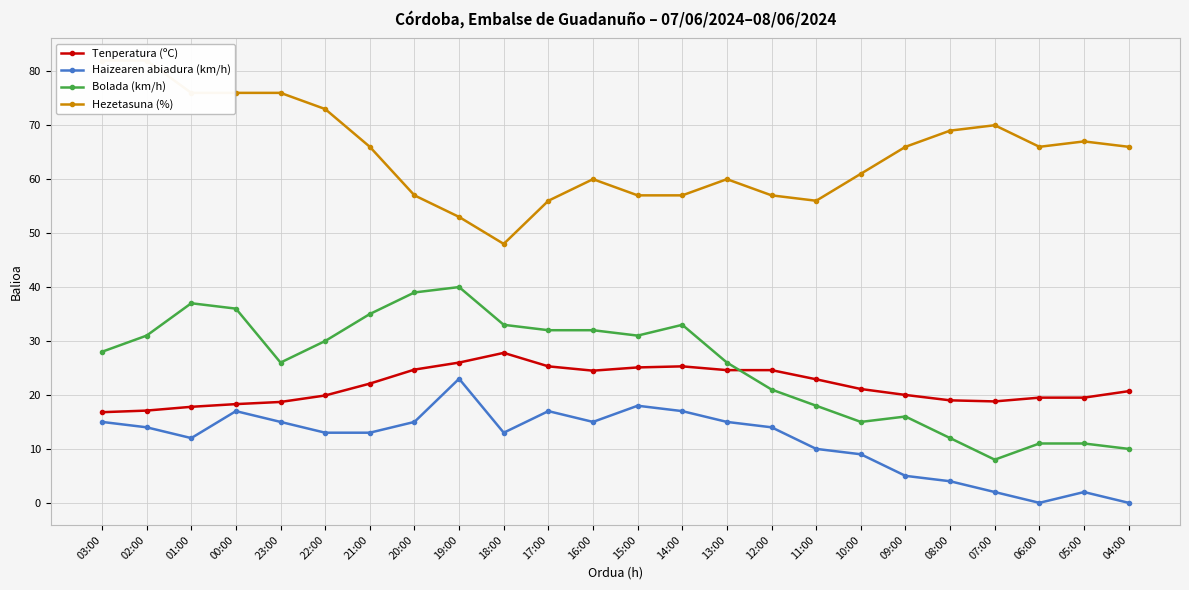

Is it true that Bolada (km/h) equals 7.2 at 06:00?

False